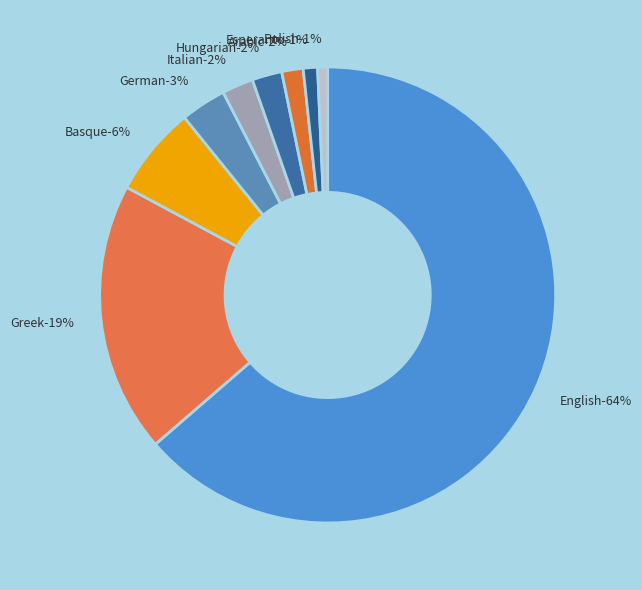

What percentage is the English slice, to the nearest percent?

64%